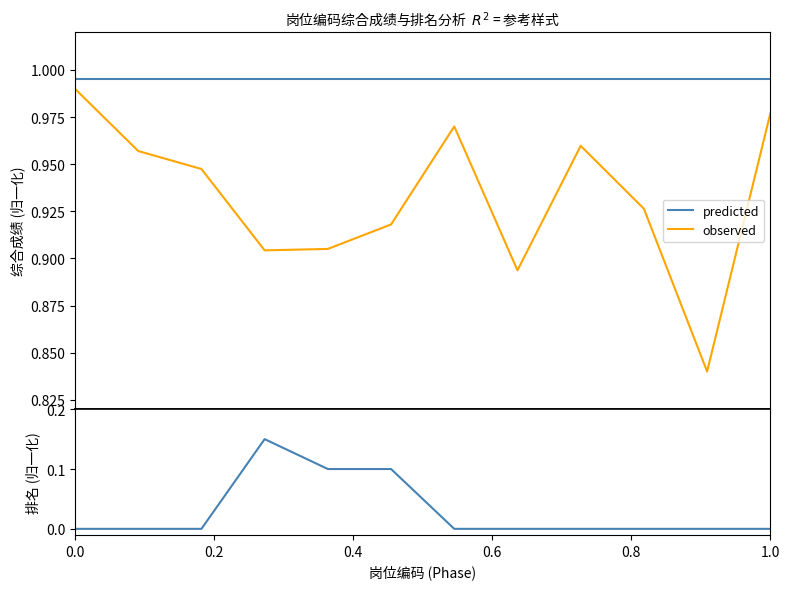

Count the number of categories in the chart.

12